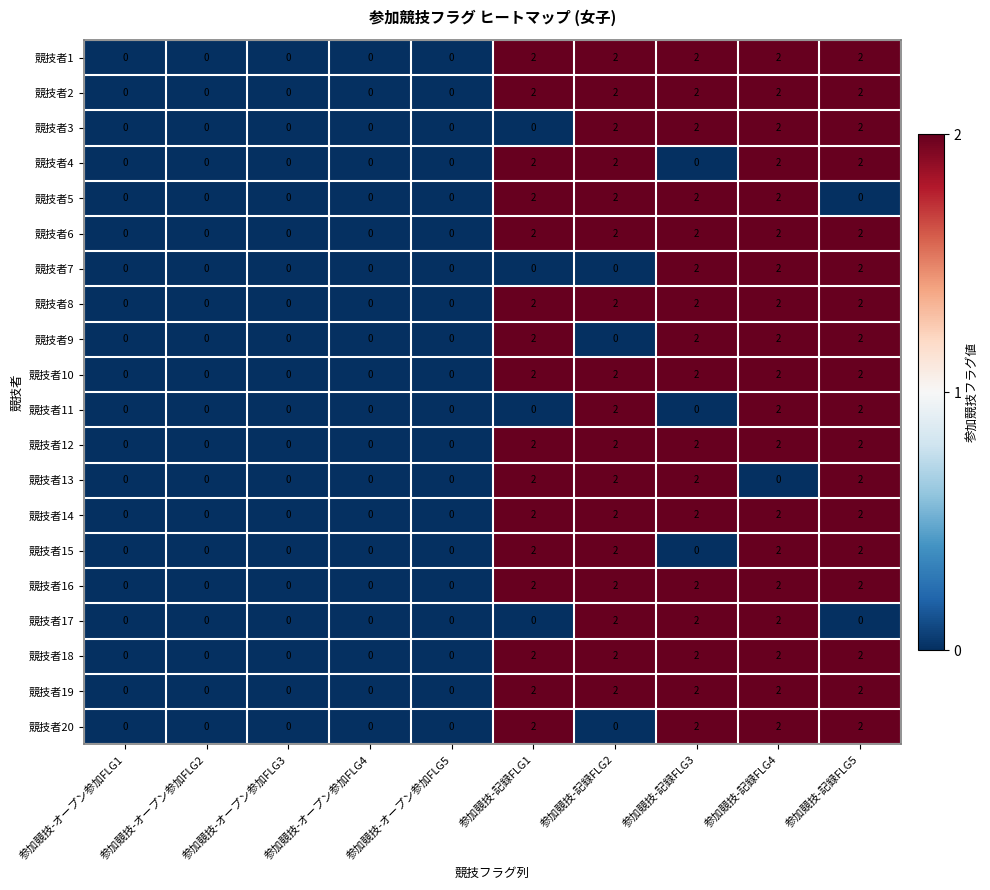

What is the sum of all 競技者7 values?

6